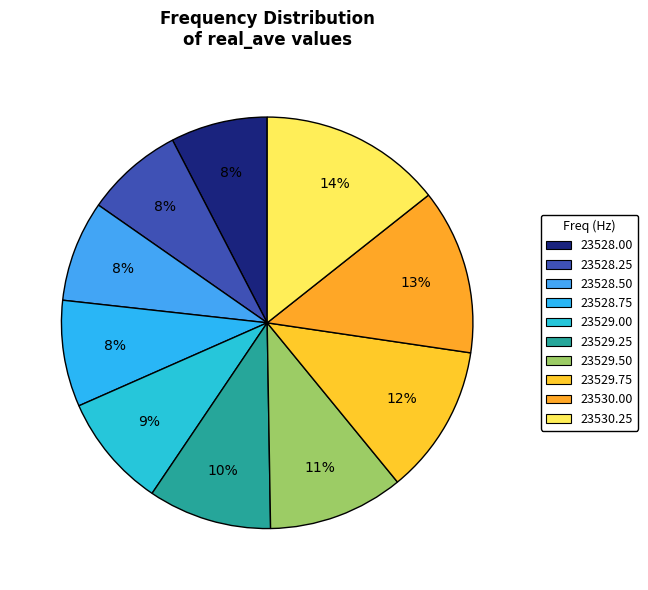

What is the largest slice in the pie chart?

23530.25